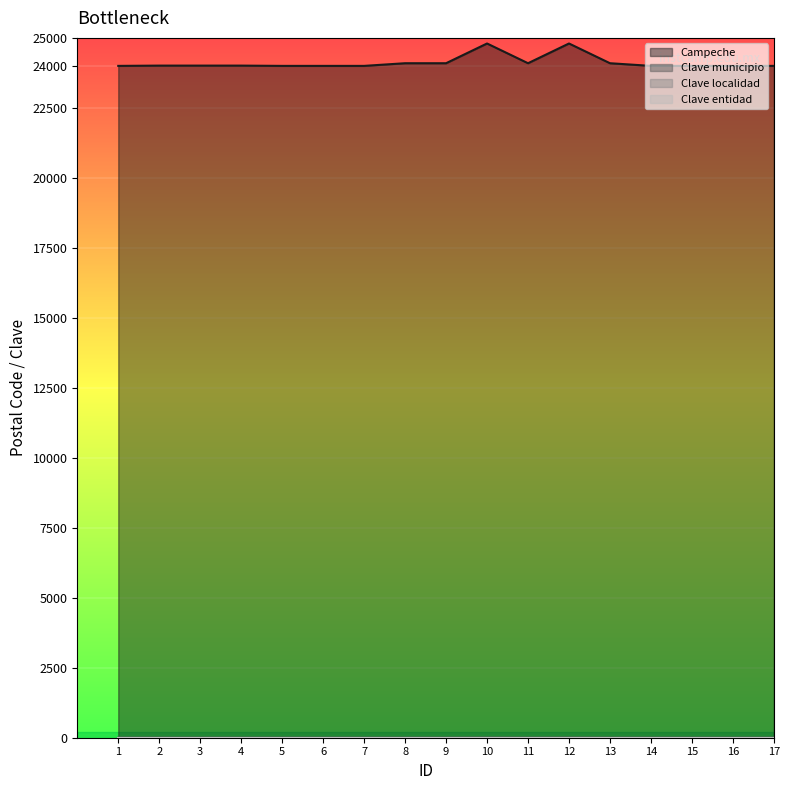

Which series has the largest total across all categories?

Campeche